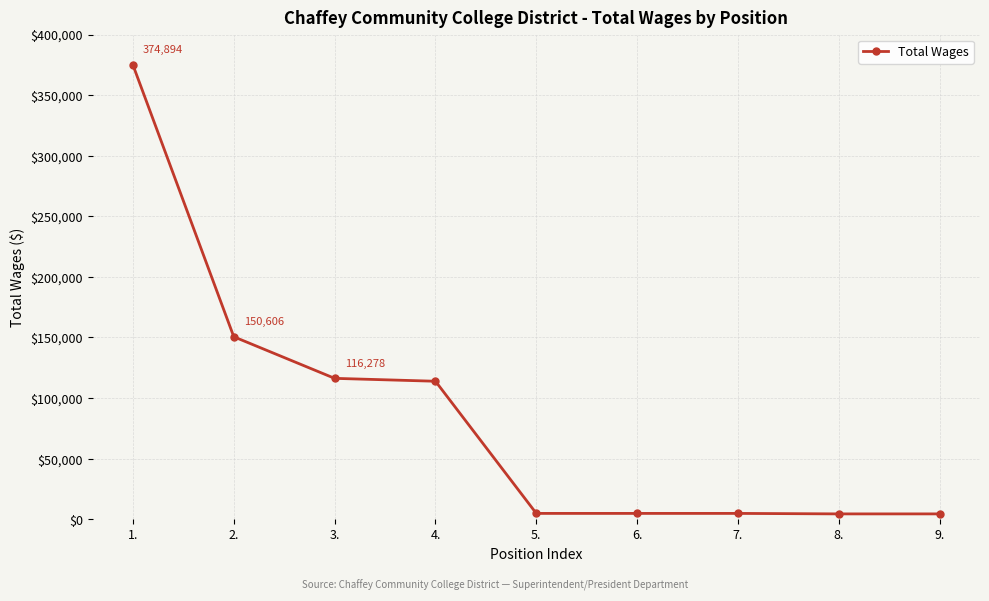

How many data points are less than 4800?

2